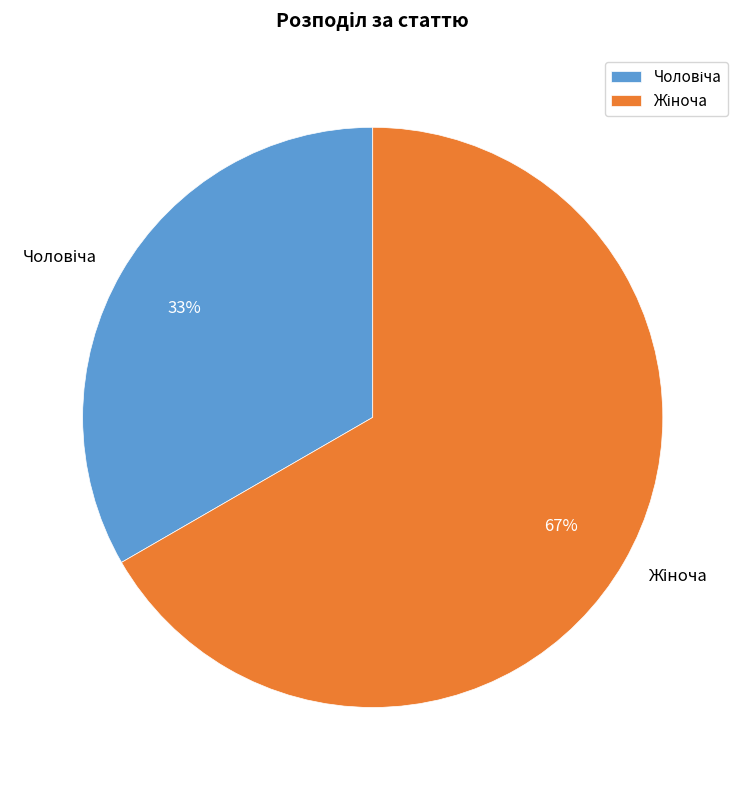

To the nearest percent, what is the average slice percentage?

50%